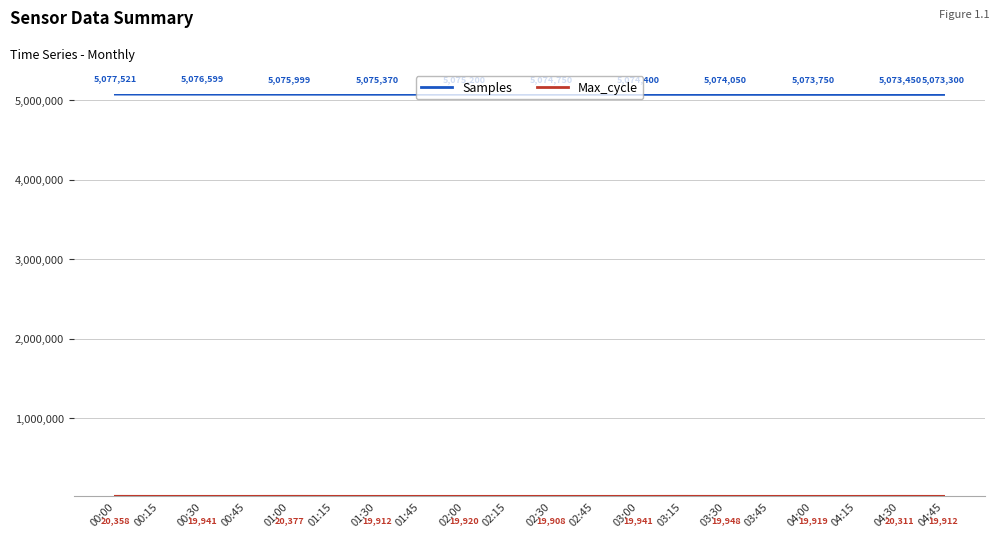

What is the lowest value of the Samples series?

5073300